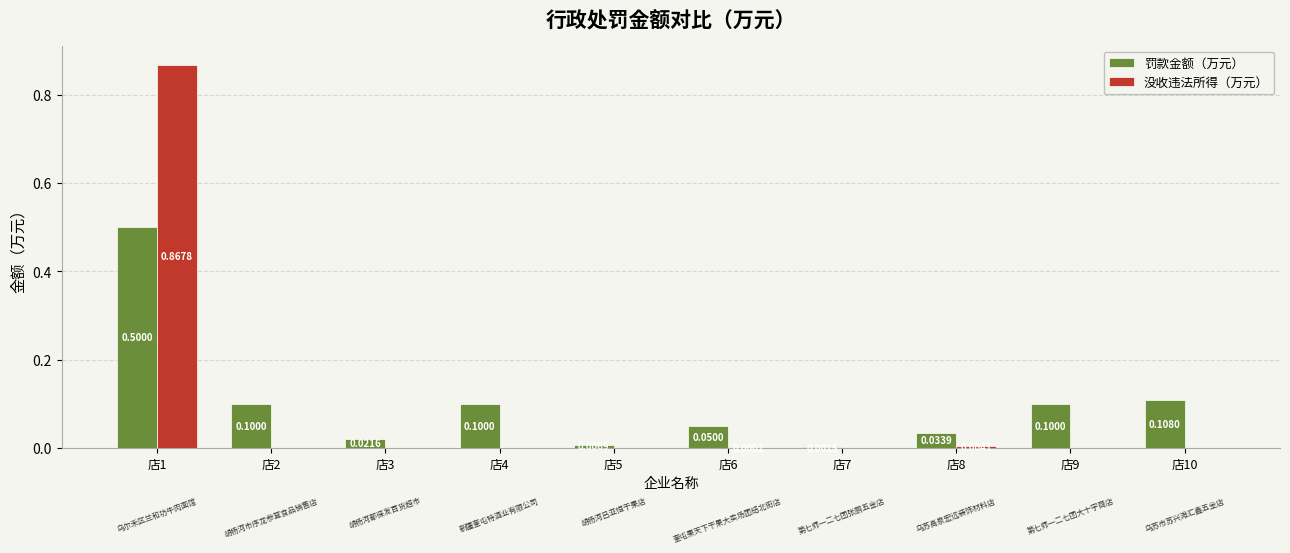

Which series has the largest total across all categories?

罚款金额（万元）